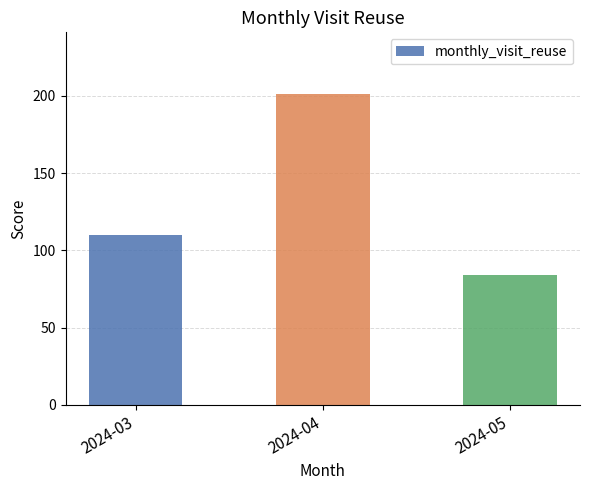

What is the difference between the second highest and minimum values?

26